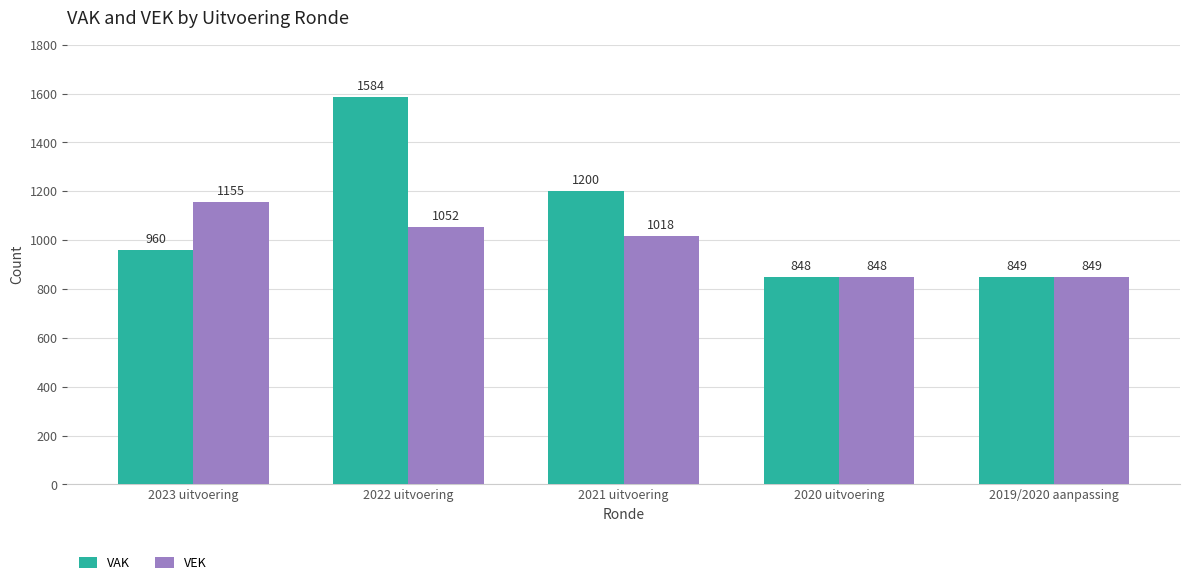

Reading left to right, what are all the values shown in this chart?

VAK: 960	1584	1200	848	849
VEK: 1155	1052	1018	848	849